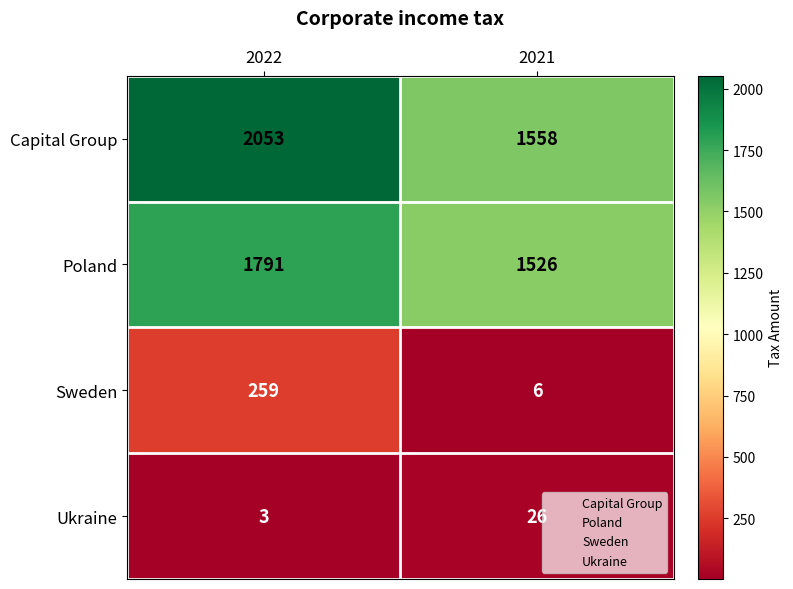

What is the sum of all Capital Group values?

3611